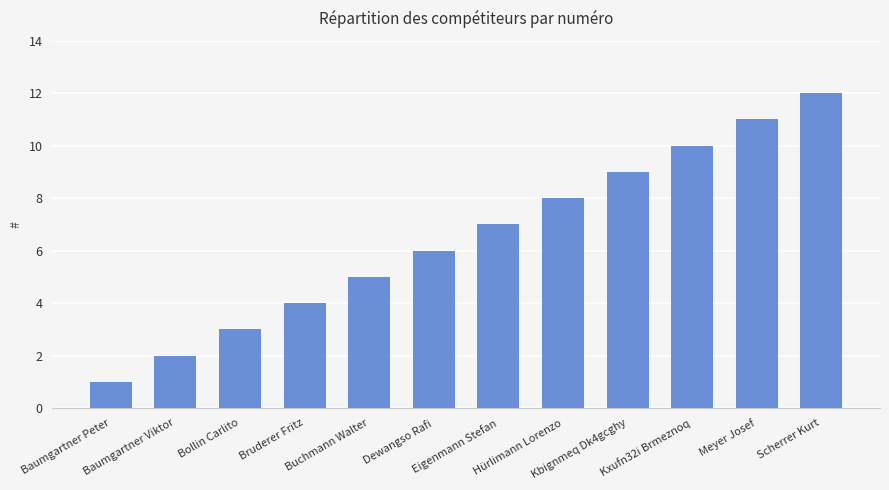

True or false: the data shows 7 at Eigenmann Stefan.

True